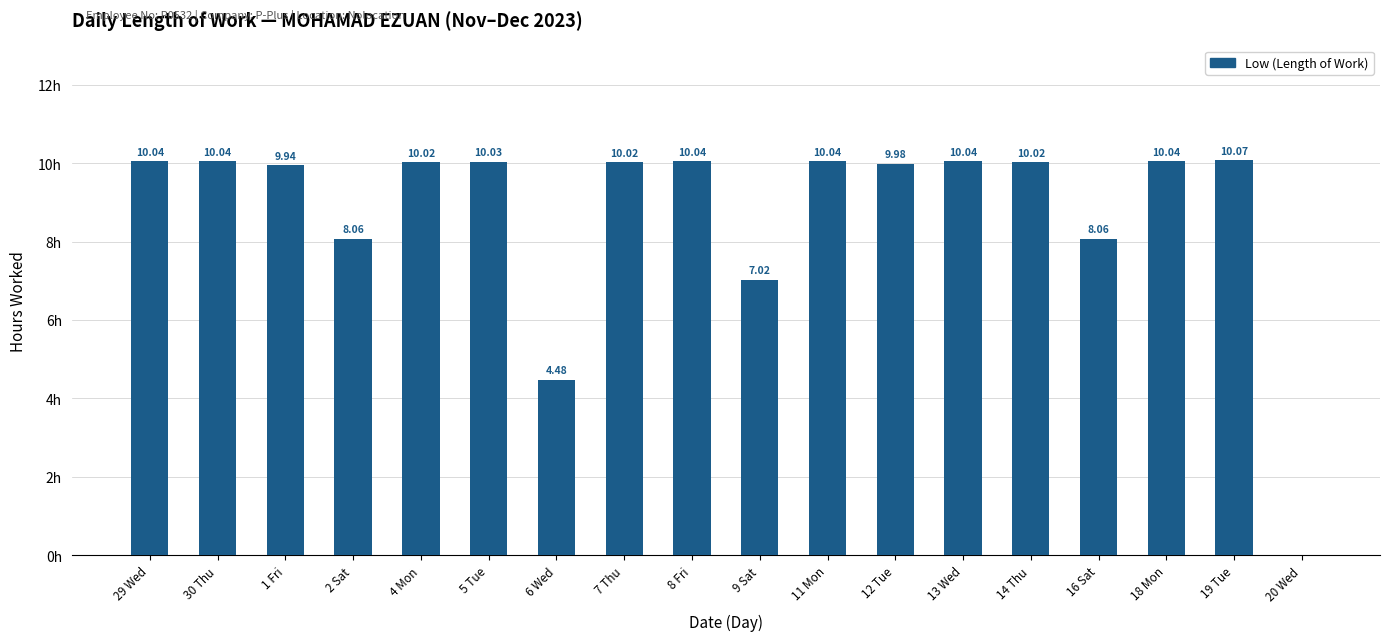

Which has a higher value, 9 Sat or 5 Tue?

5 Tue